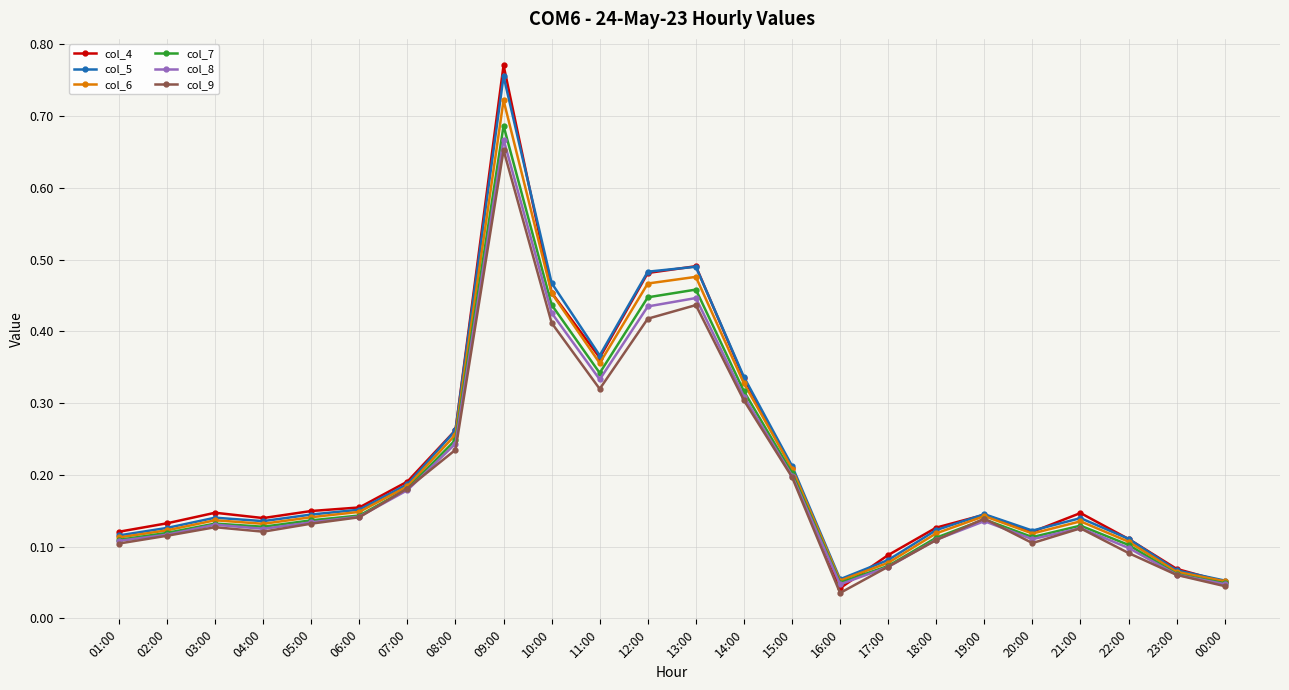

True or false: col_5 has a value of 0.1 at 08:00.

False